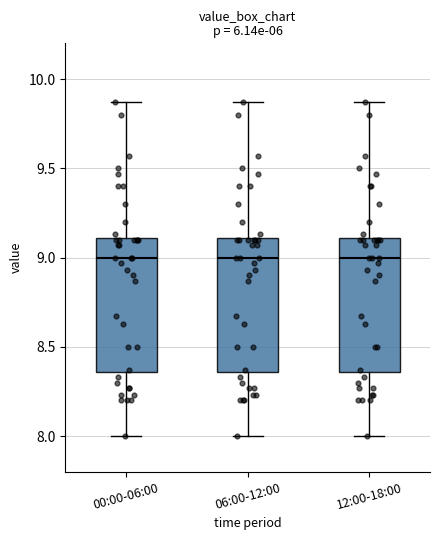

Reading left to right, transcribe this box plot: for each box, give where its median line is, the range the box spans, and where its two whiskers end, as read against the y-axis. The values are not printed on the chart, so give them approximately, as read against the axis.

00:00-06:00: median 9.00, box 8.35 to 9.10, whiskers 8.00 to 9.85
06:00-12:00: median 9.00, box 8.35 to 9.10, whiskers 8.00 to 9.85
12:00-18:00: median 9.00, box 8.35 to 9.10, whiskers 8.00 to 9.85